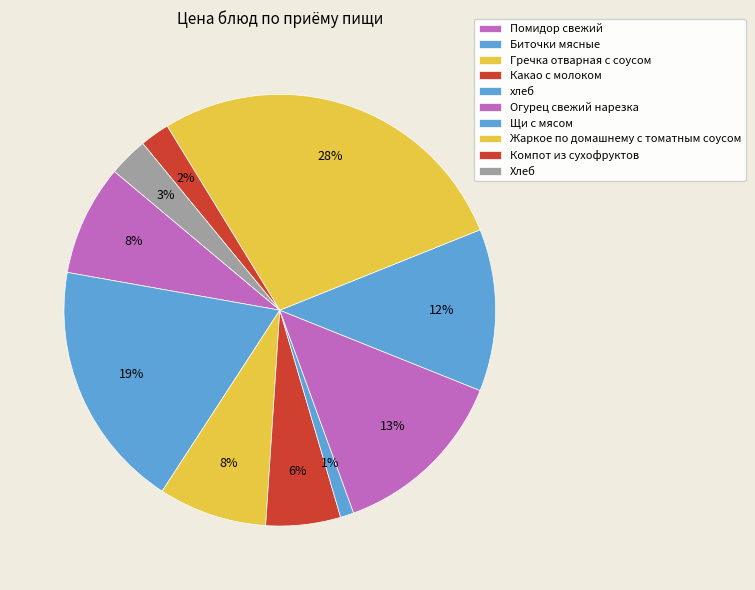

To the nearest percent, what is the difference between the Хлеб and Компот из сухофруктов slice percentages?

1%